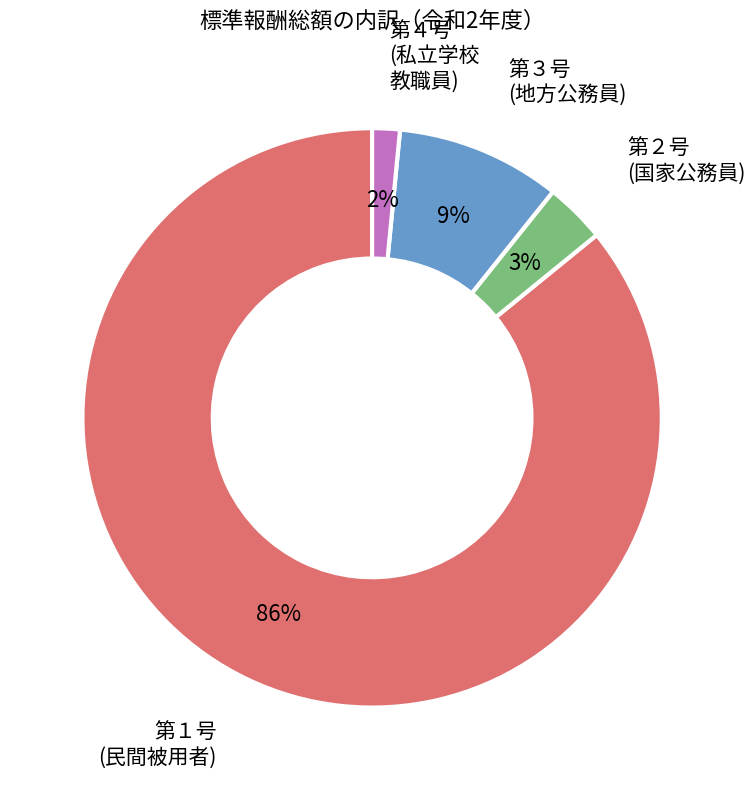

How many segments does this pie chart have?

4